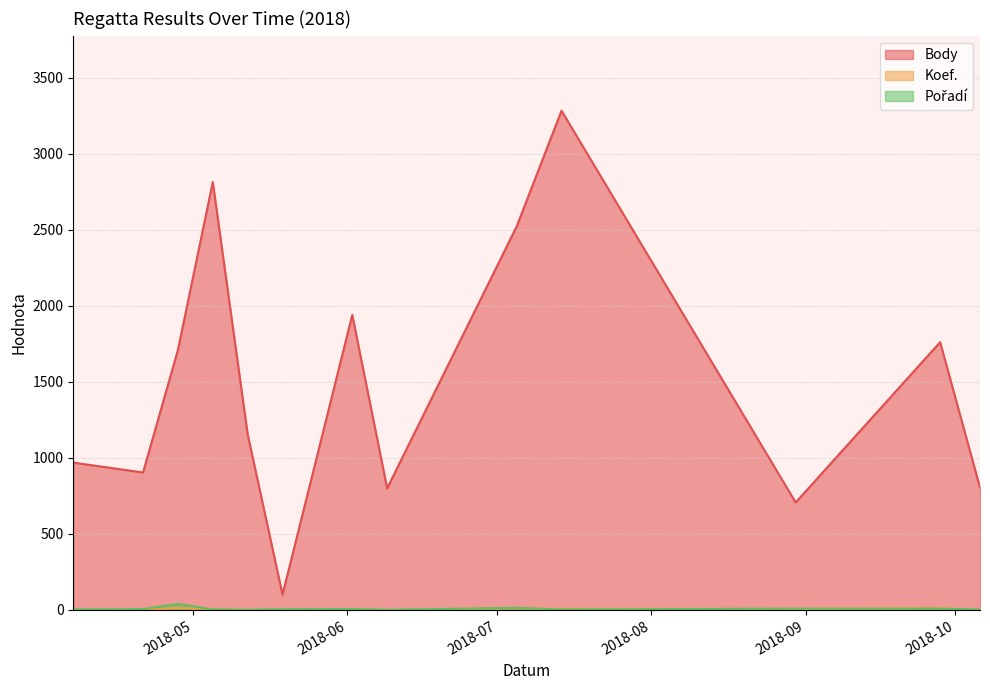

How many interior local valleys does the Pořadí series have?

3